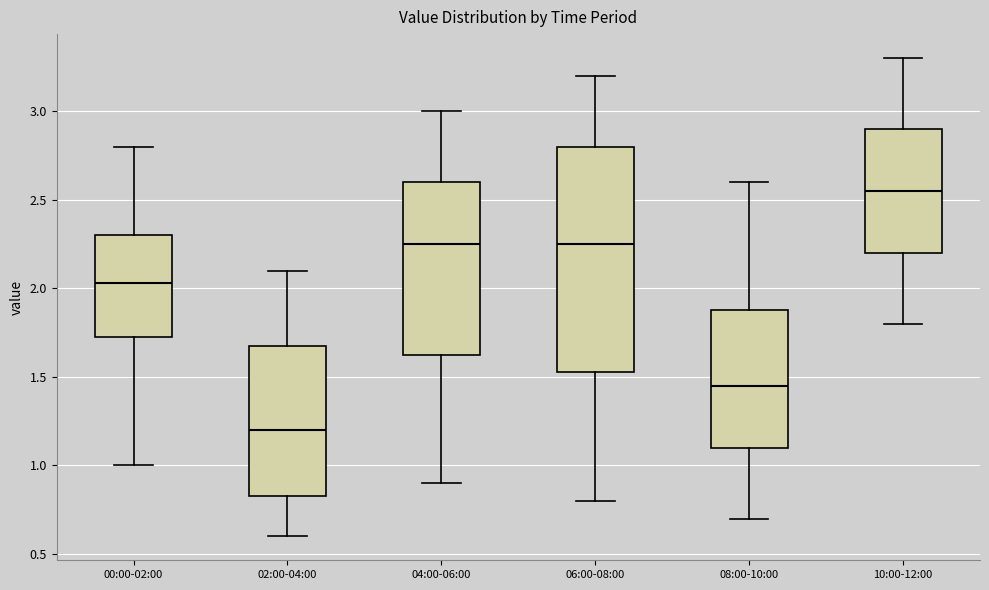

Where is the upper edge of the box for 08:00-10:00 on the y-axis? The values are not printed on the chart, so give them approximately, as read against the axis.

1.90